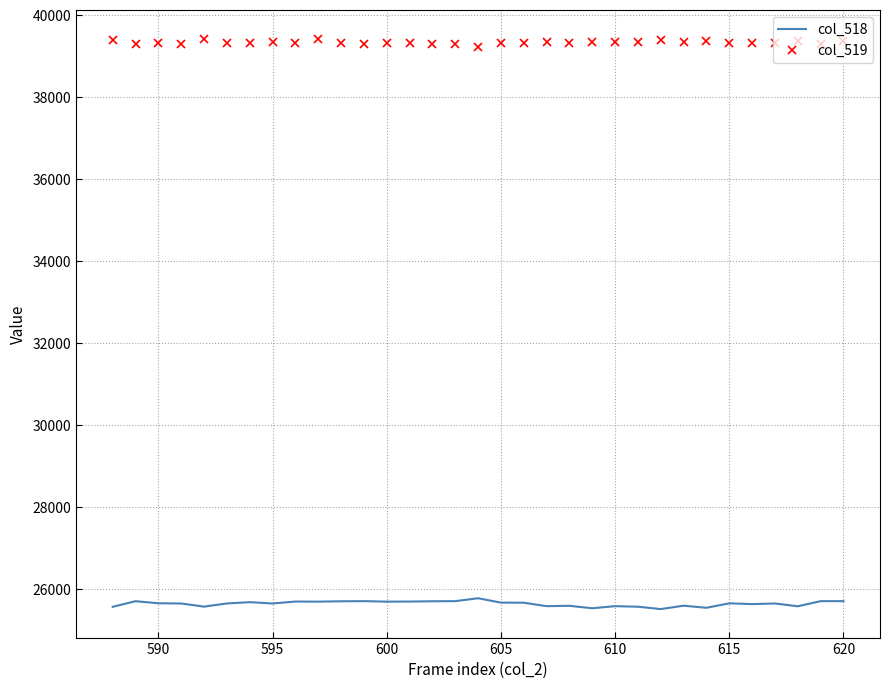

Which series has the largest total across all categories?

col_519